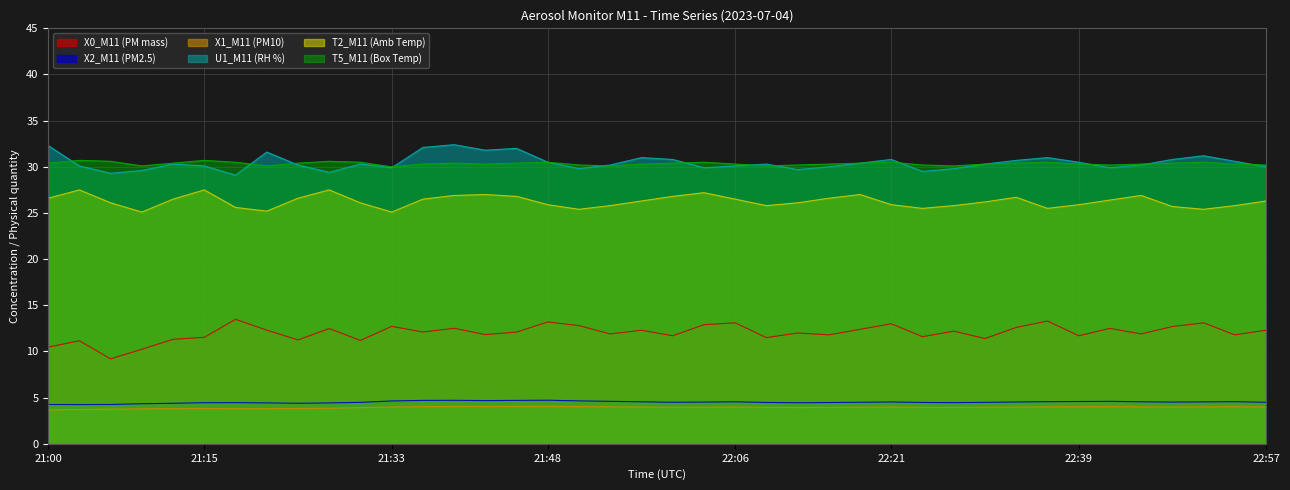

What value does the T2_M11 (Amb Temp) series have at 21:12?

26.5